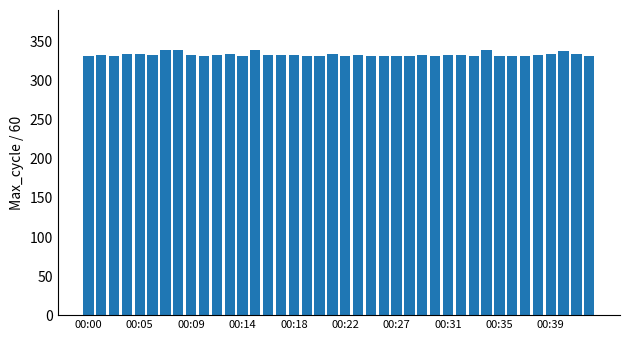

What is the smallest value displayed?

332.1